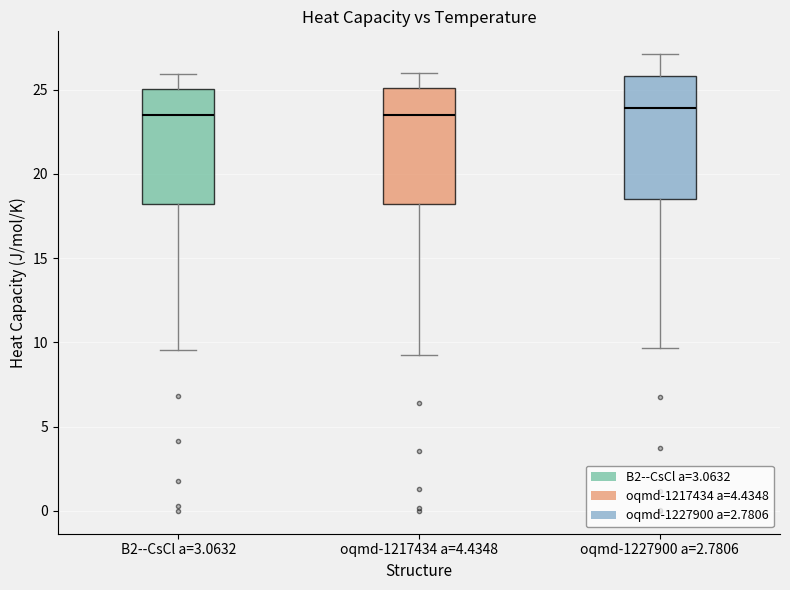

Reading left to right, read every box against the y-axis: the position of its median line, the range the box covers, and the ends of its whiskers. The values are not printed on the chart, so give them approximately, as read against the axis.

B2--CsCl a=3.0632: median 23.5, box 18.0 to 25.0, whiskers 9.5 to 26.0
oqmd-1217434 a=4.4348: median 23.5, box 18.0 to 25.0, whiskers 9.5 to 26.0
oqmd-1227900 a=2.7806: median 24.0, box 18.5 to 26.0, whiskers 9.5 to 27.0